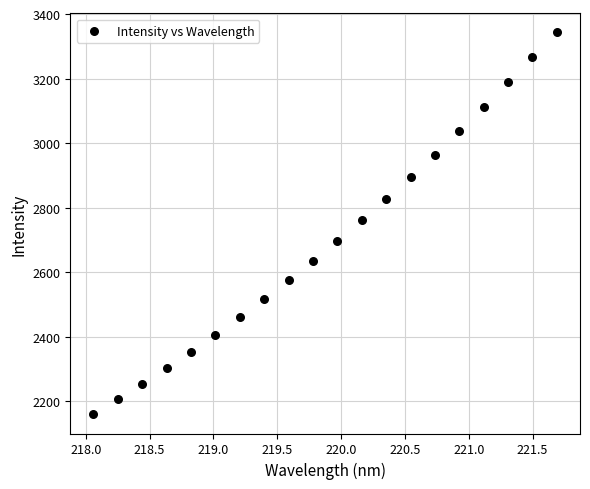

What is the range of X values (max minus min)?

3.6